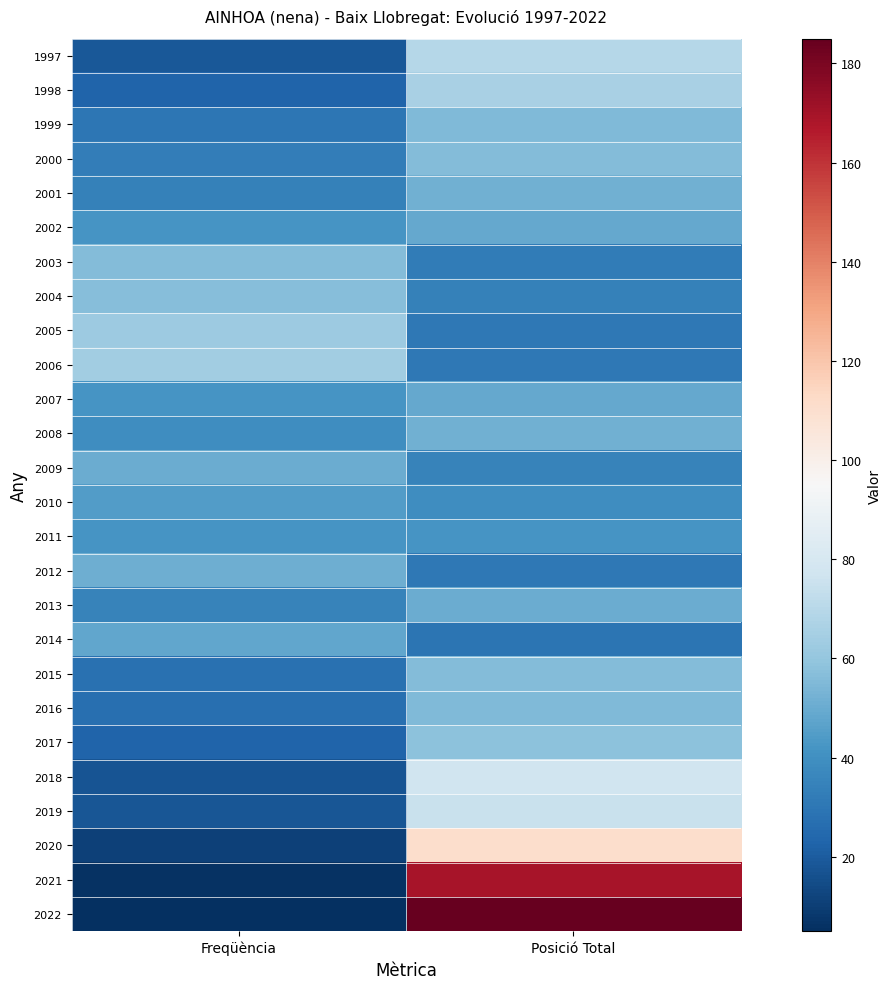

What is the spread (max minus min) of values at Freqüència?

59